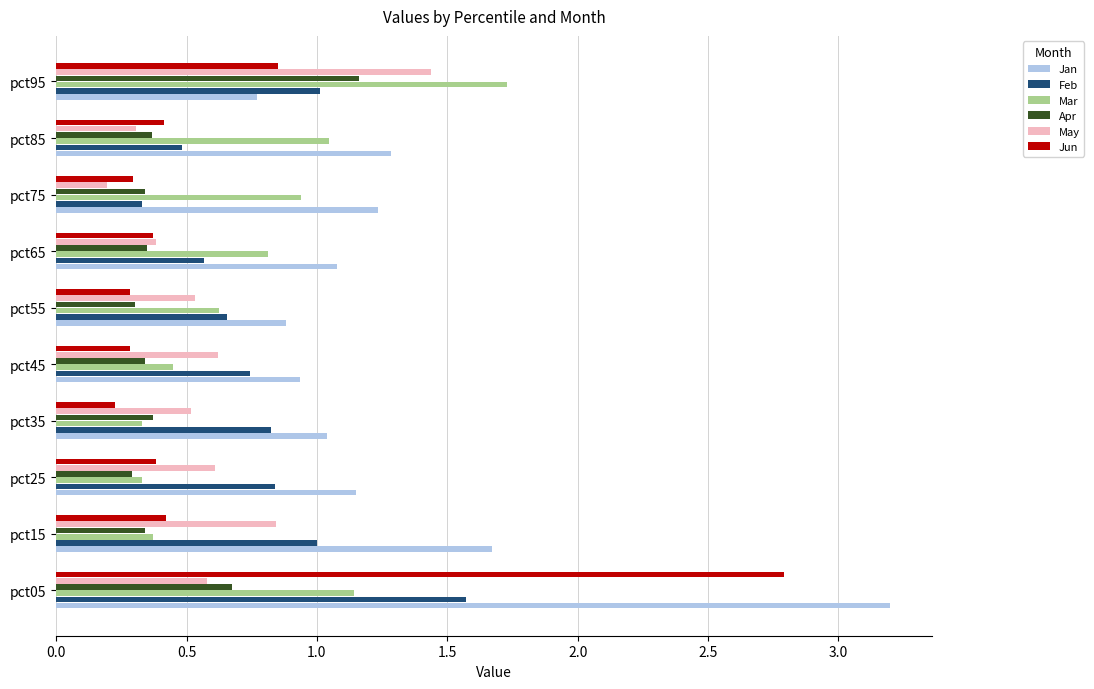

What is the average value of the Apr series?

0.5